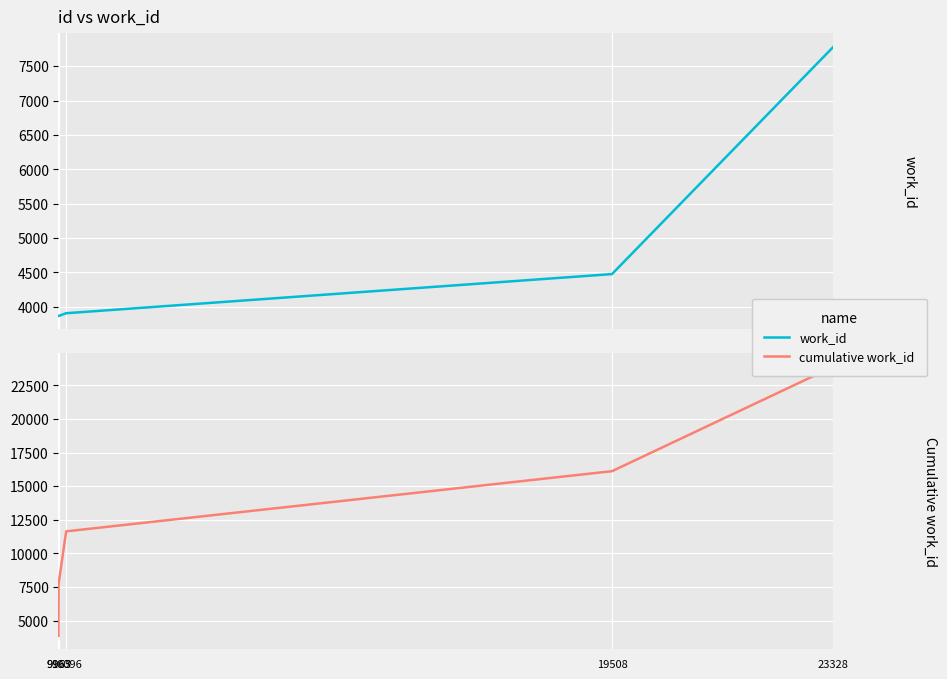

What is the difference between the maximum and minimum values in the cumulative work_id series?

20029